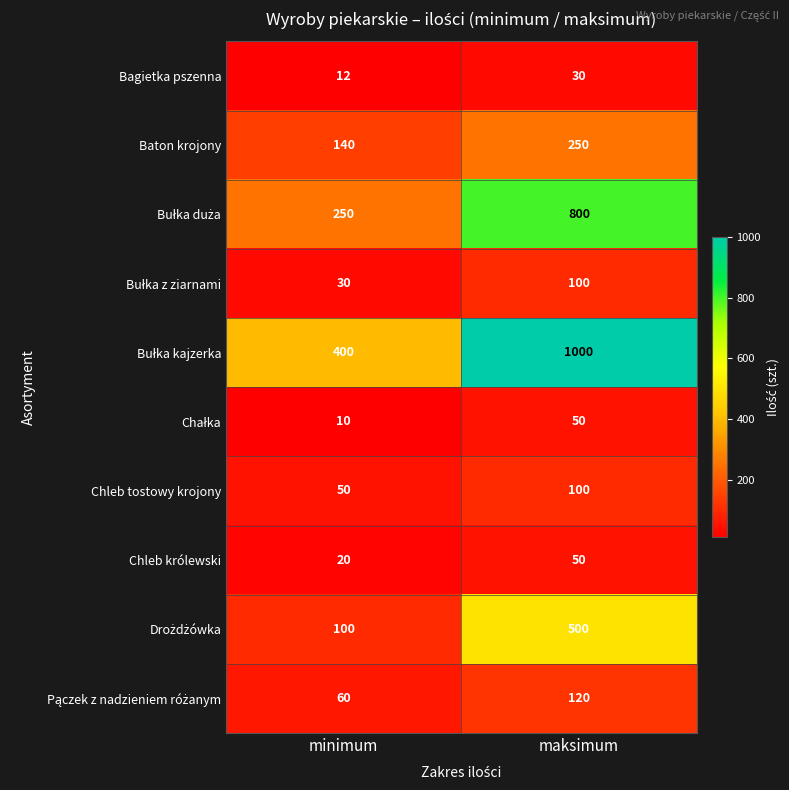

What is the sum of all Chleb królewski values?

70